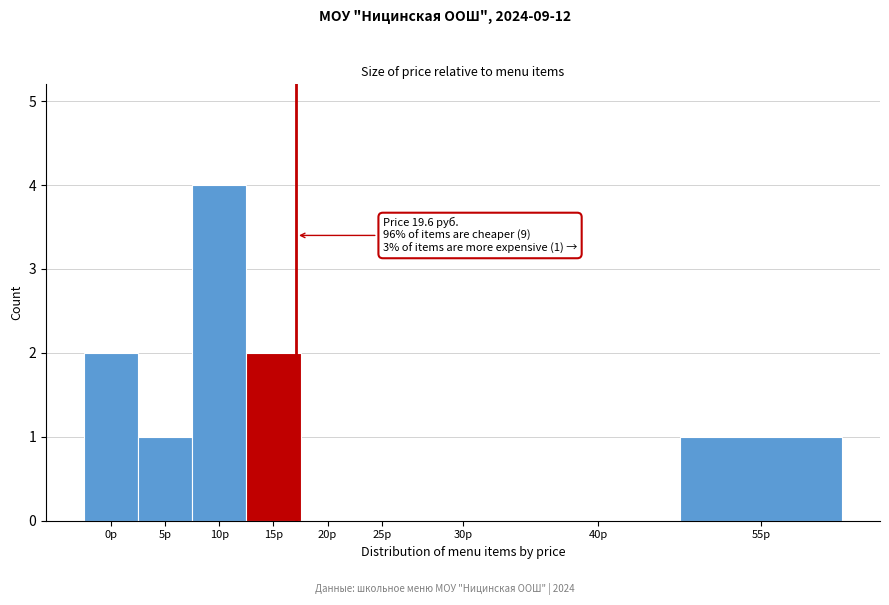

Reading left to right, list all the values displayed in this chart.

0р=2	5р=1	10р=4	15р=2	20р=0	25р=0	30р=0	40р=0	55р=1